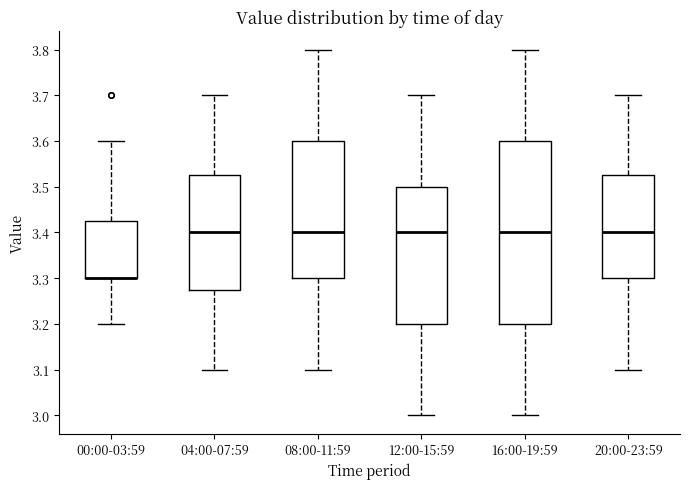

Reading left to right, transcribe this box plot: for each box, give where its median line is, the range the box spans, and where its two whiskers end, as read against the y-axis. The values are not printed on the chart, so give them approximately, as read against the axis.

00:00-03:59: median 3.30 (drawn on the box's lower edge), box 3.30 to 3.43, whiskers 3.20 to 3.60
04:00-07:59: median 3.40, box 3.28 to 3.53, whiskers 3.10 to 3.70
08:00-11:59: median 3.40, box 3.30 to 3.60, whiskers 3.10 to 3.80
12:00-15:59: median 3.40, box 3.20 to 3.50, whiskers 3.00 to 3.70
16:00-19:59: median 3.40, box 3.20 to 3.60, whiskers 3.00 to 3.80
20:00-23:59: median 3.40, box 3.30 to 3.53, whiskers 3.10 to 3.70